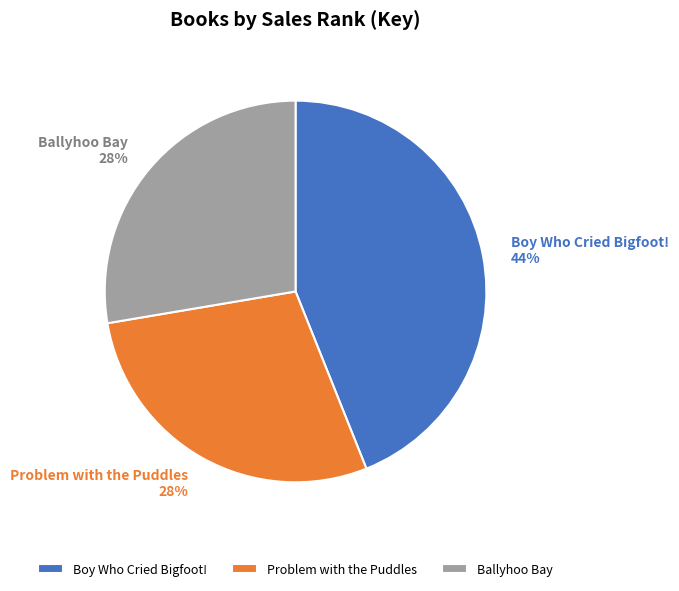

Count the number of slices in the pie.

3